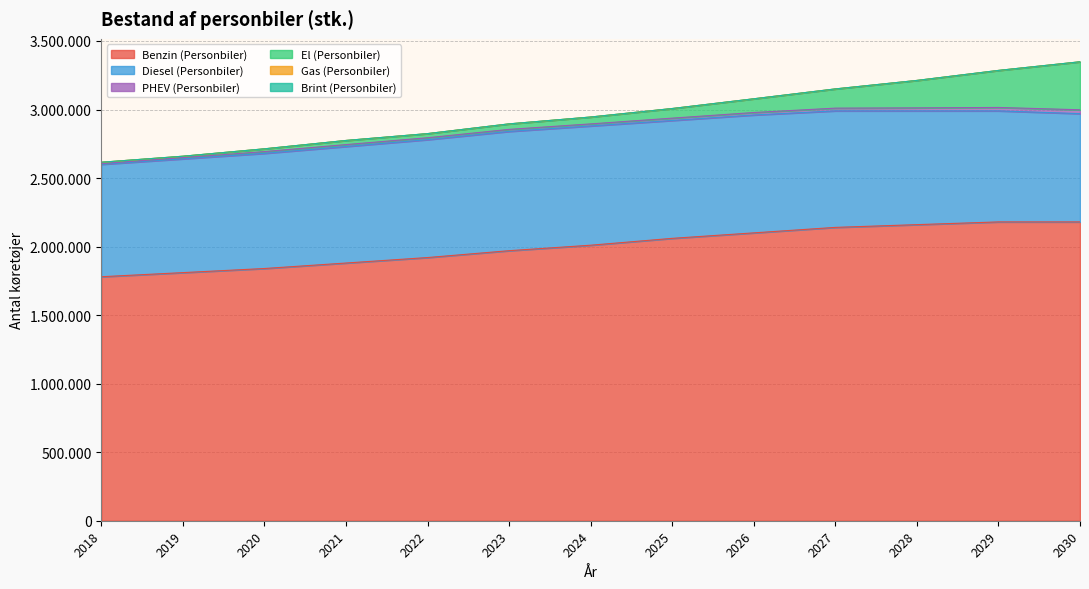

True or false: El (Personbiler) has a value of 50000 at 2024.

True